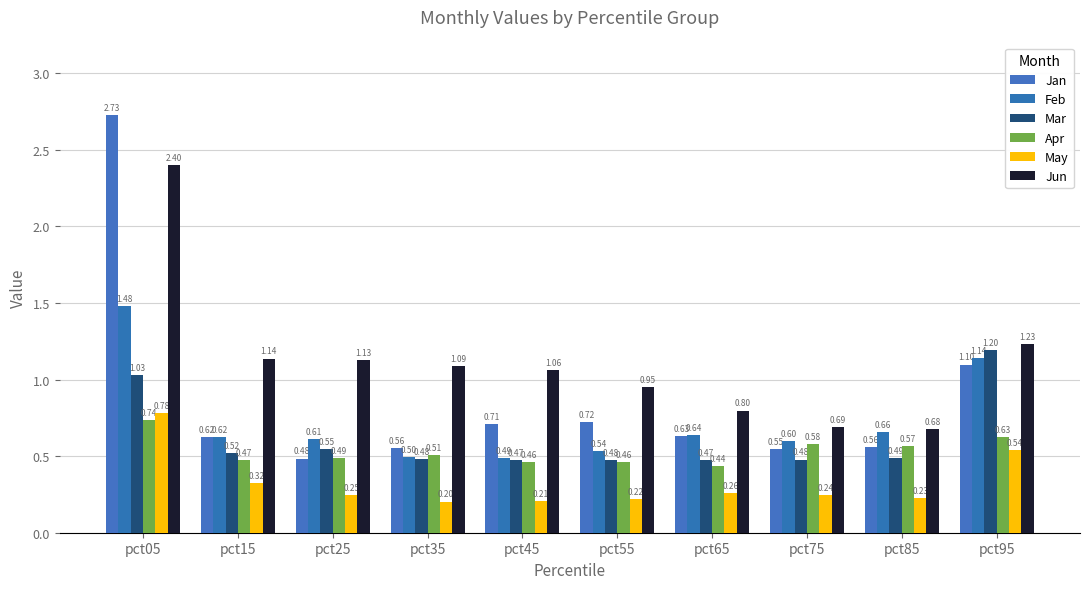

Which series has the largest total across all categories?

Jun